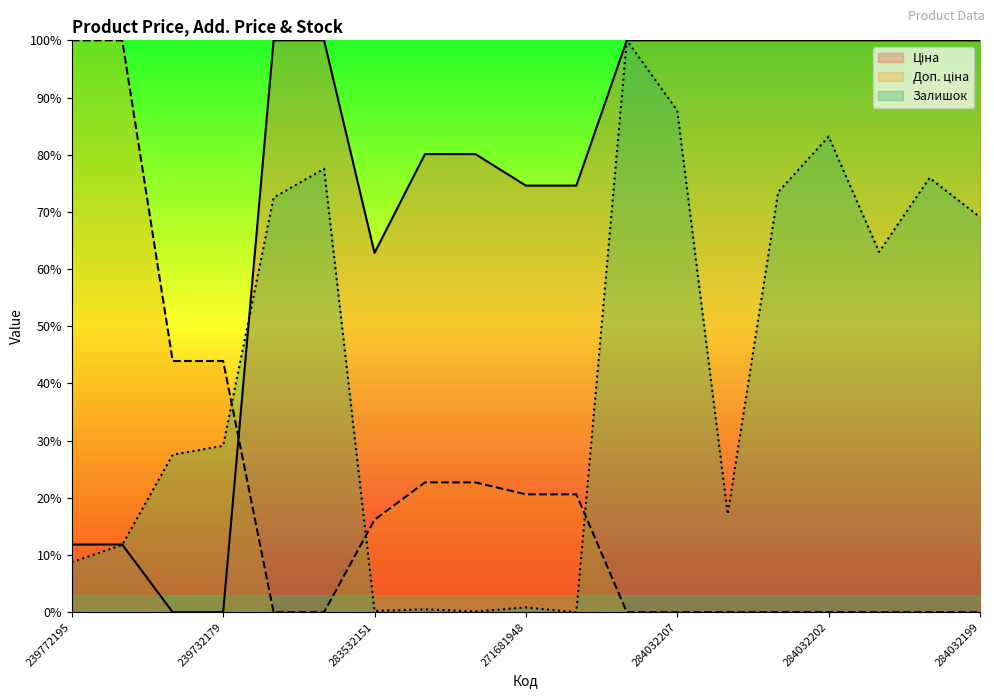

Reading left to right, list all the values displayed in this chart.

Ціна: 11.8	11.8	0.0	0.0	100.0	100.0	62.8	80.1	80.1	74.6	74.6	100.0	100.0	100.0	100.0	100.0	100.0	100.0	100.0
Доп. ціна: 100.0	100.0	43.9	43.9	0.0	0.0	16.2	22.7	22.7	20.6	20.6	0.0	0.0	0.0	0.0	0.0	0.0	0.0	0.0
Залишок: 8.7	11.8	27.5	29.1	72.5	77.5	0.2	0.5	0.1	0.8	0.0	100.0	87.7	17.1	73.5	83.2	63.0	75.9	69.1